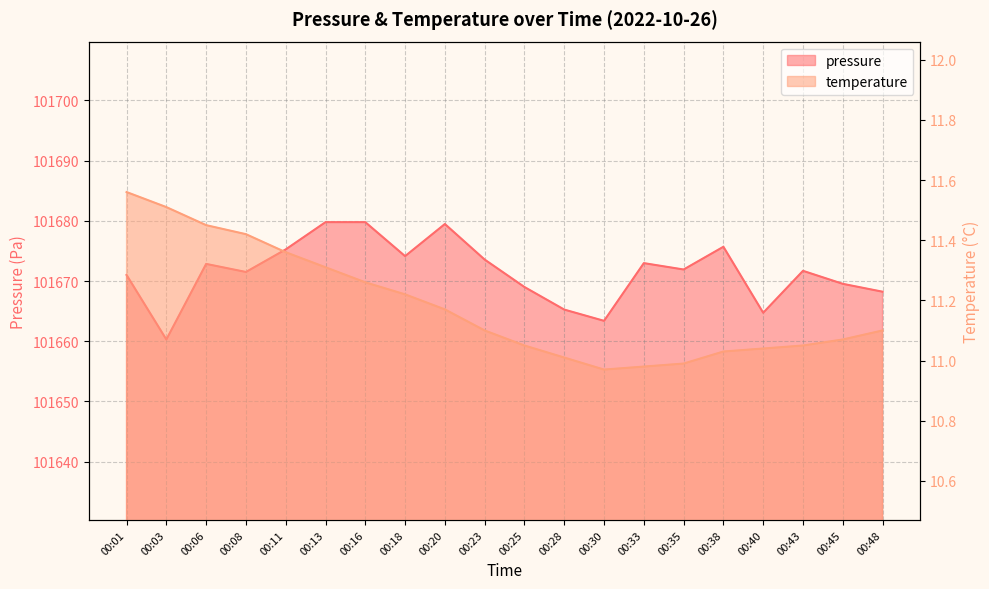

At which label is temperature closest to 11?

00:28